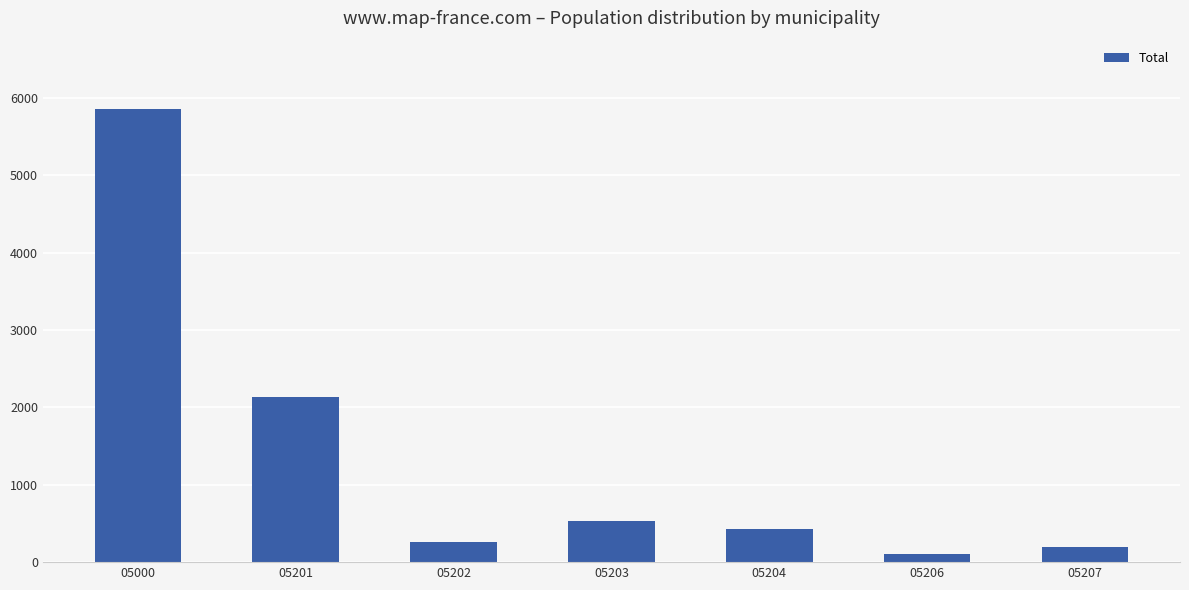

What is the sum of all values?

9518